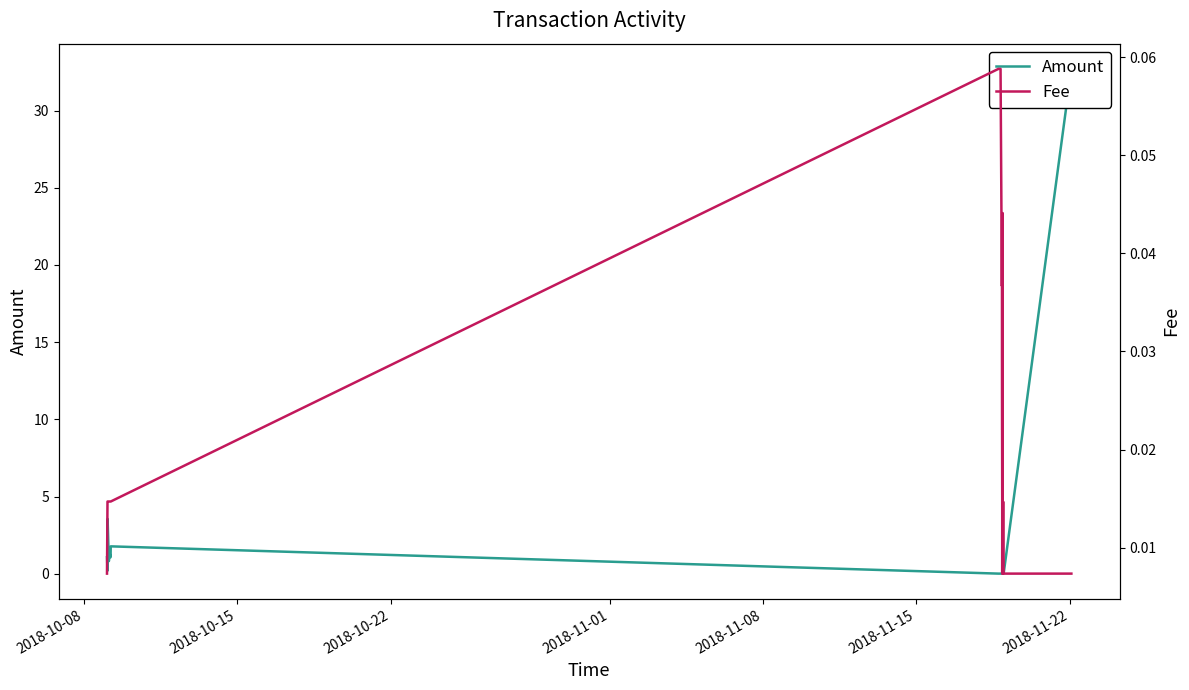

How many times do Fee and Amount cross each other?

1